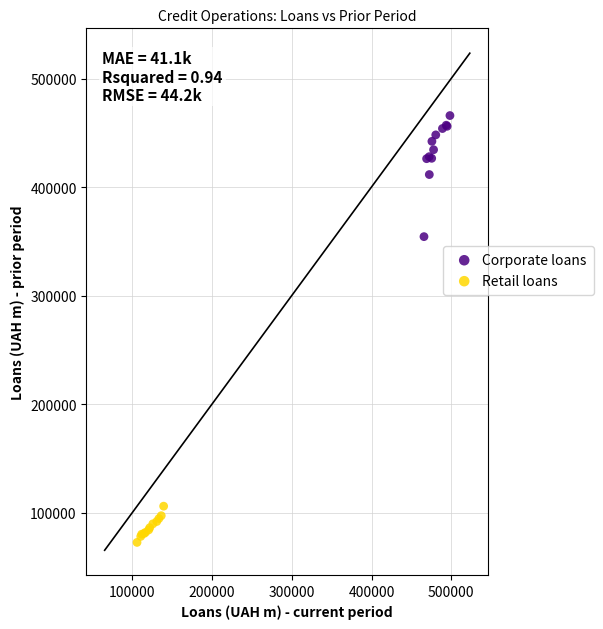

Which series has the largest Y range (max minus min)?

Corporate loans